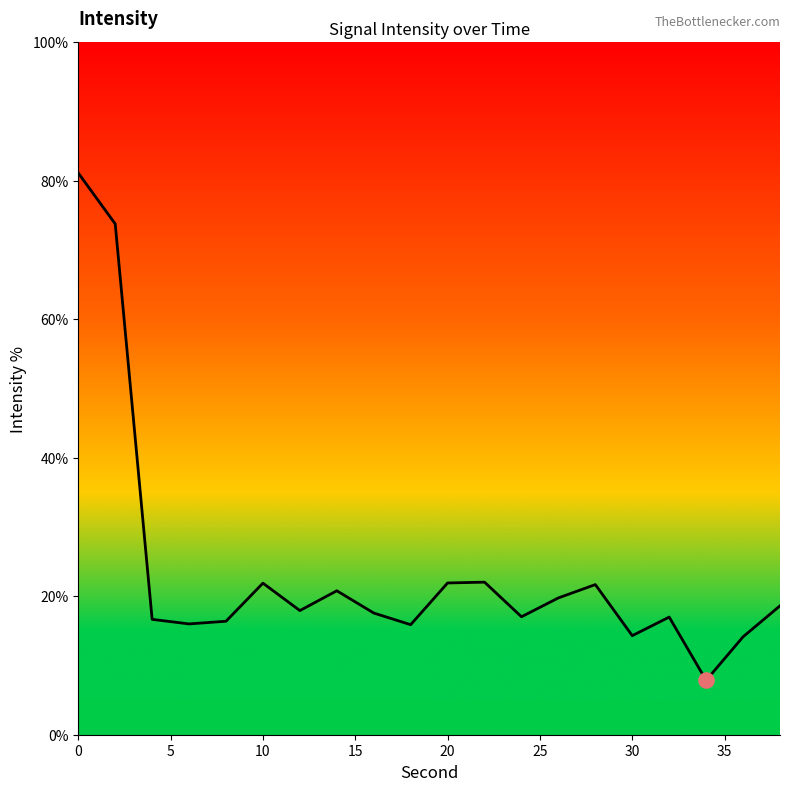

What is the greatest value displayed?

81.1